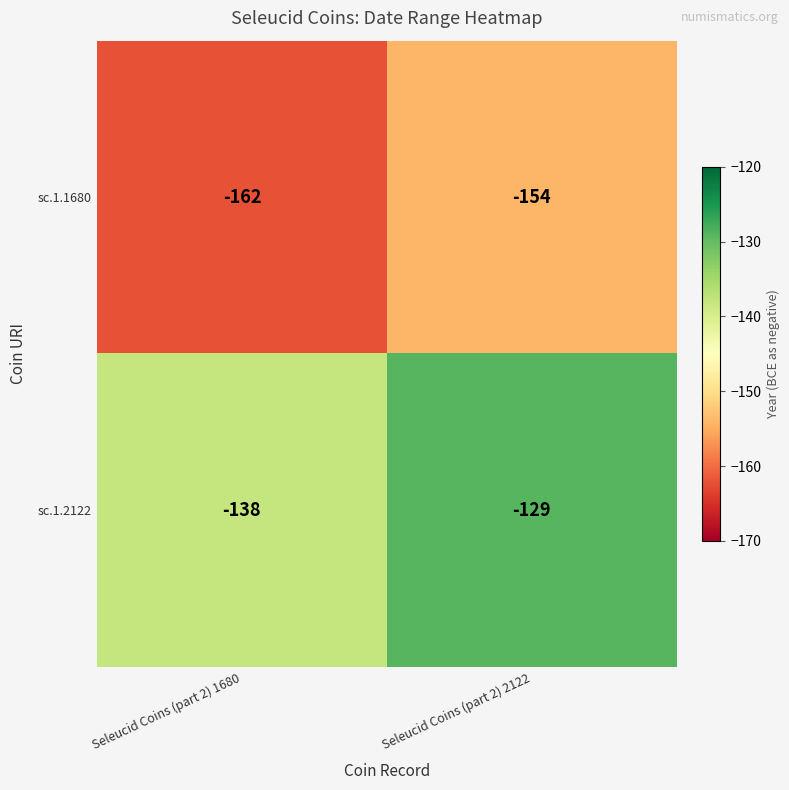

What value does the sc.1.2122 series have at Seleucid Coins (part 2) 1680?

-138